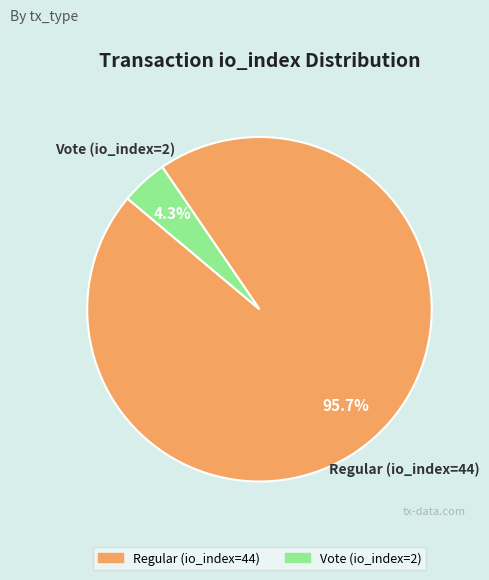

What is the smallest slice in the pie chart?

Vote (io_index=2)